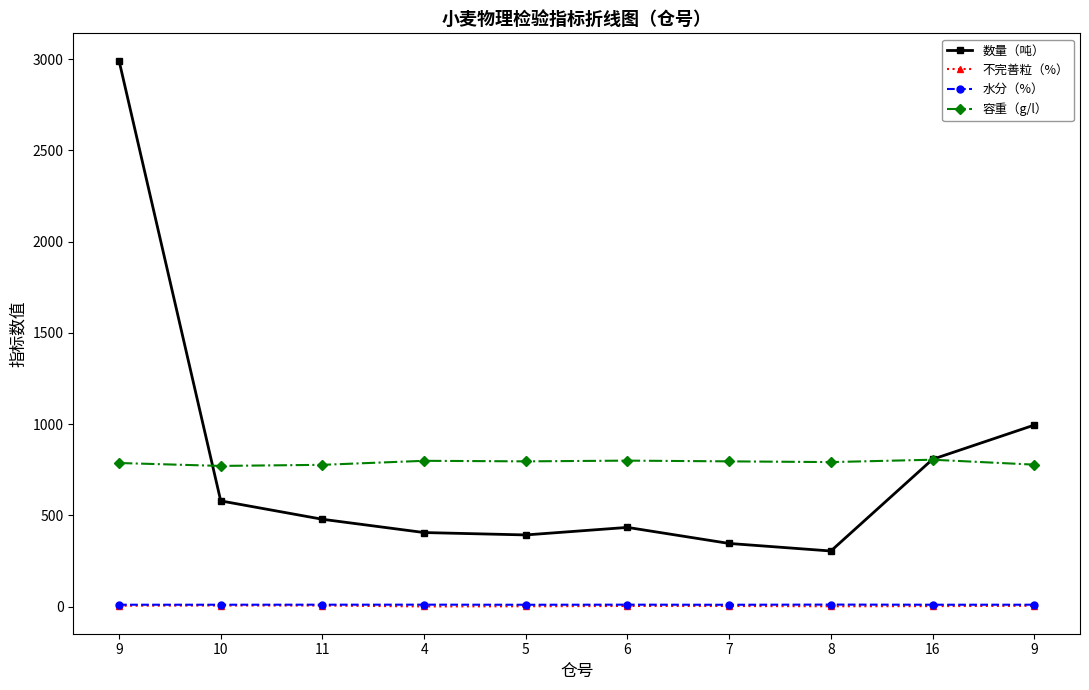

Where is 不完善粒（%） nearest to the value 3?

16